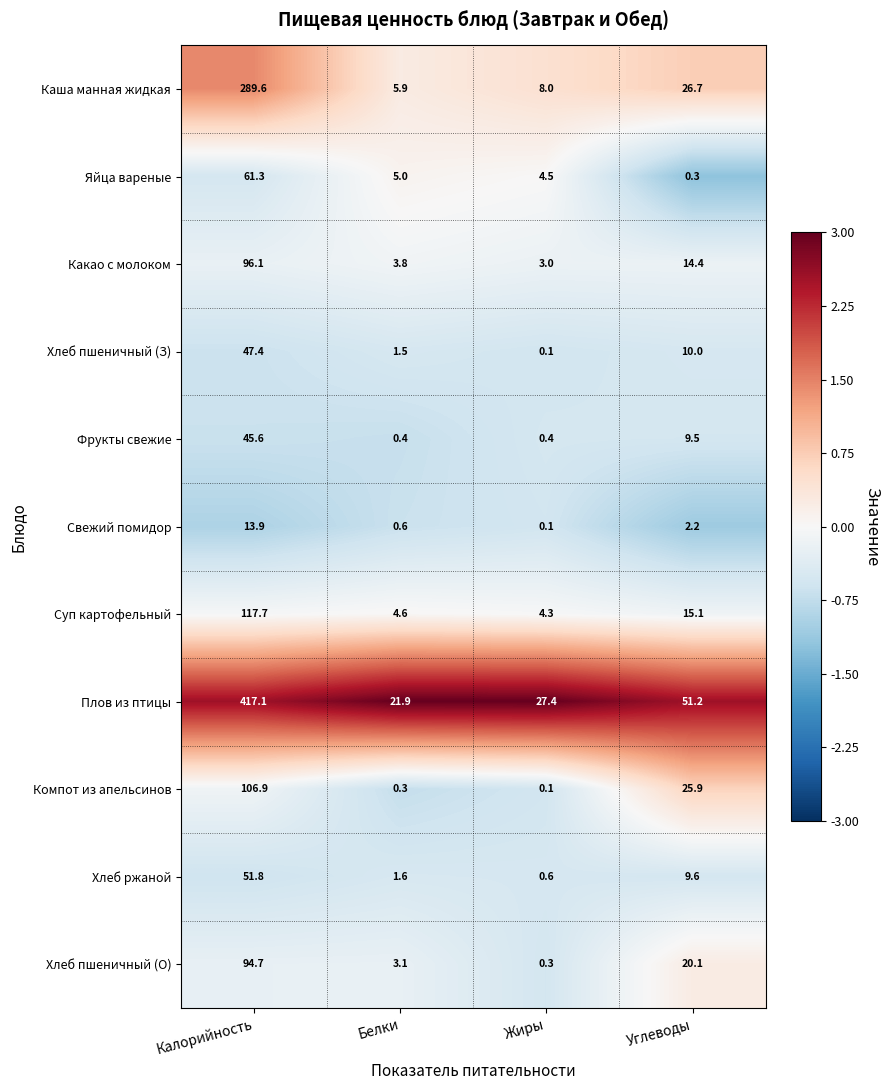

List the series in order of their peak value, lowest first.

Свежий помидор, Фрукты свежие, Хлеб пшеничный (З), Хлеб ржаной, Яйца вареные, Хлеб пшеничный (О), Какао с молоком, Компот из апельсинов, Суп картофельный, Каша манная жидкая, Плов из птицы